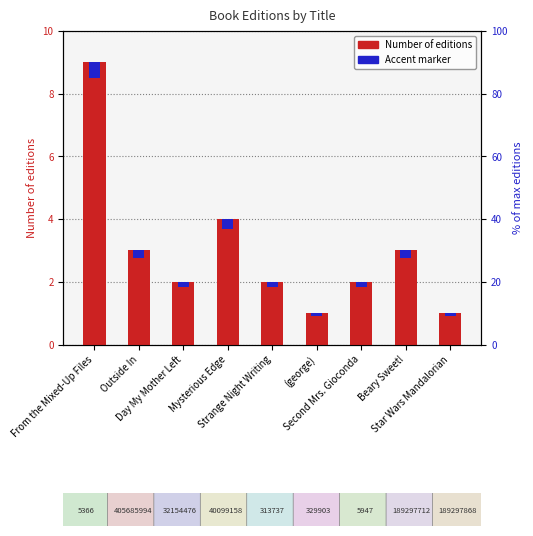

What is the label of the 2nd bar from the right?

Beary Sweet!